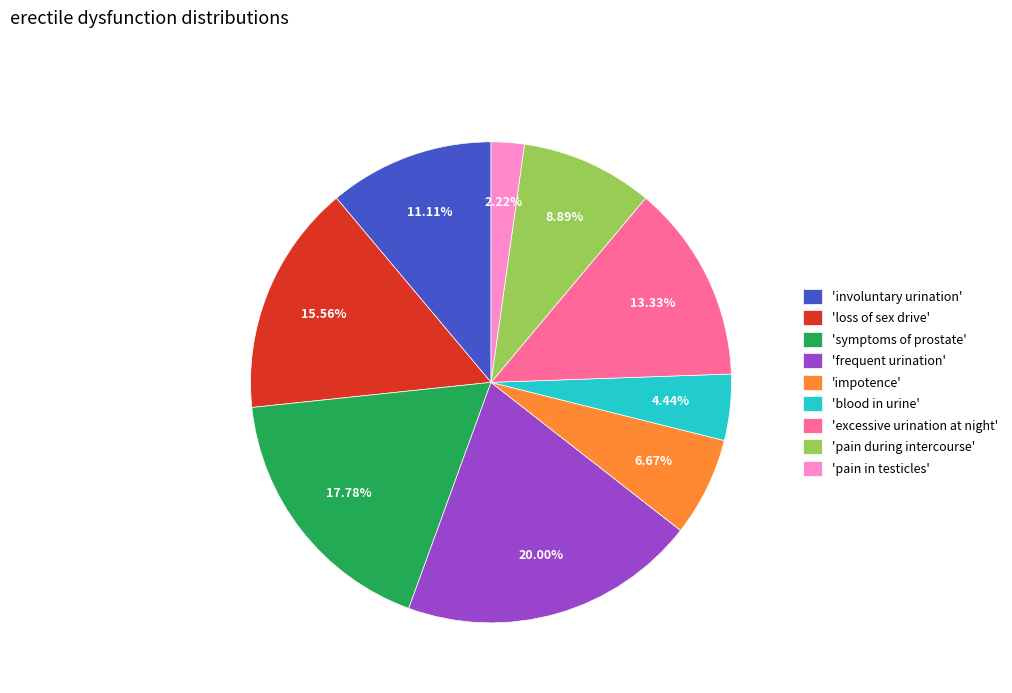

Is 'impotence' the majority of the pie?

No